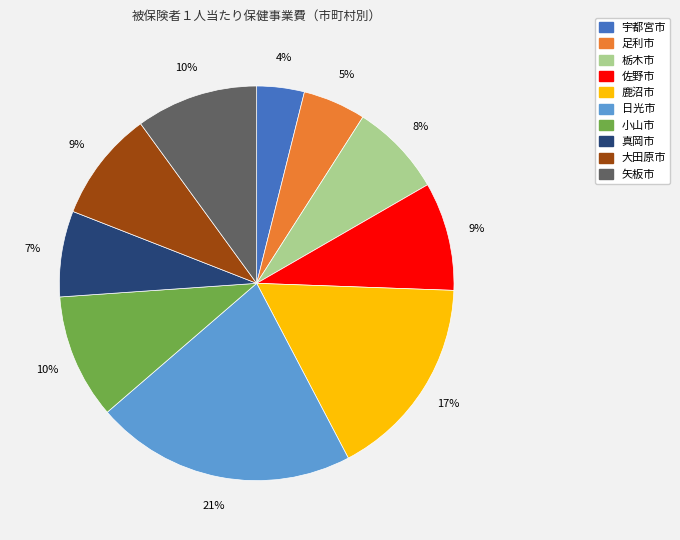

True or false: 日光市 accounts for 30% of the total.

False